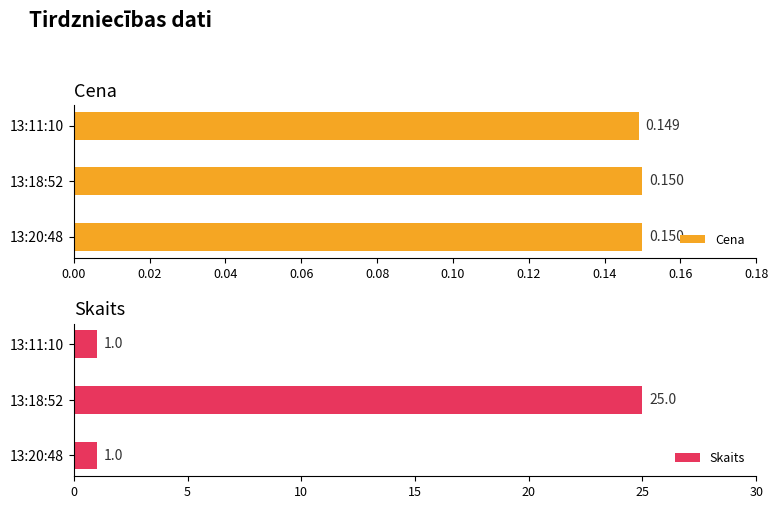

How many Cena values are between 0 and 1?

3